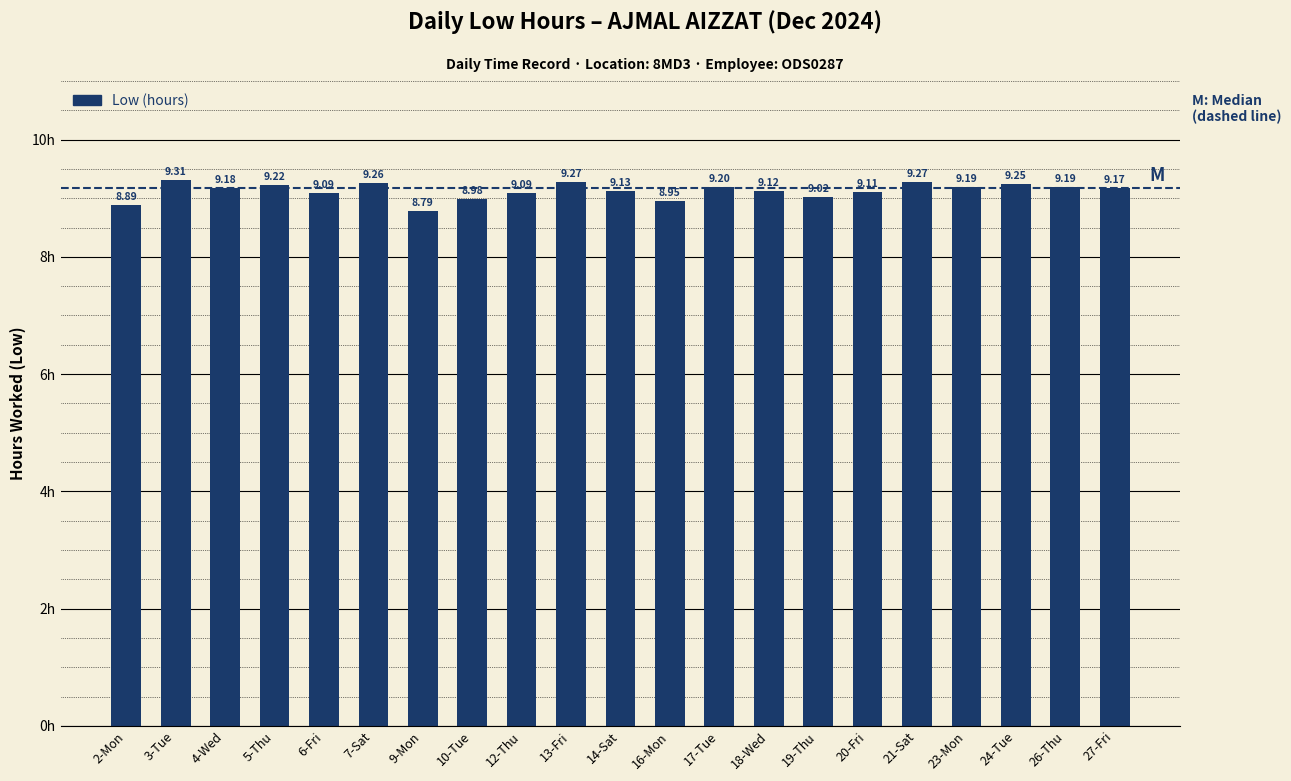

What is the difference between the second highest and minimum values?

0.5